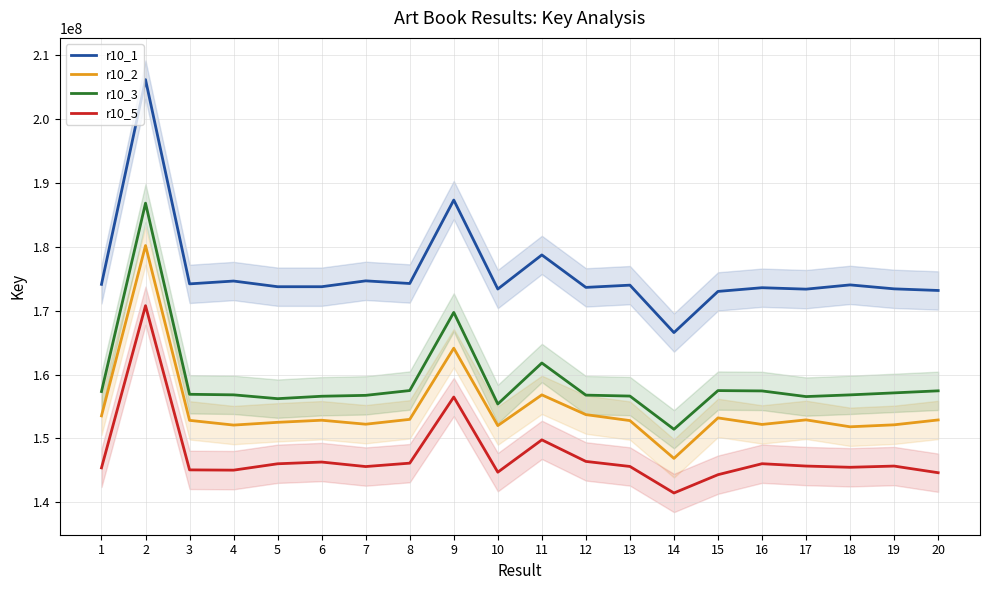

List the series in order of their overall mean, lowest first.

r10_5, r10_2, r10_3, r10_1